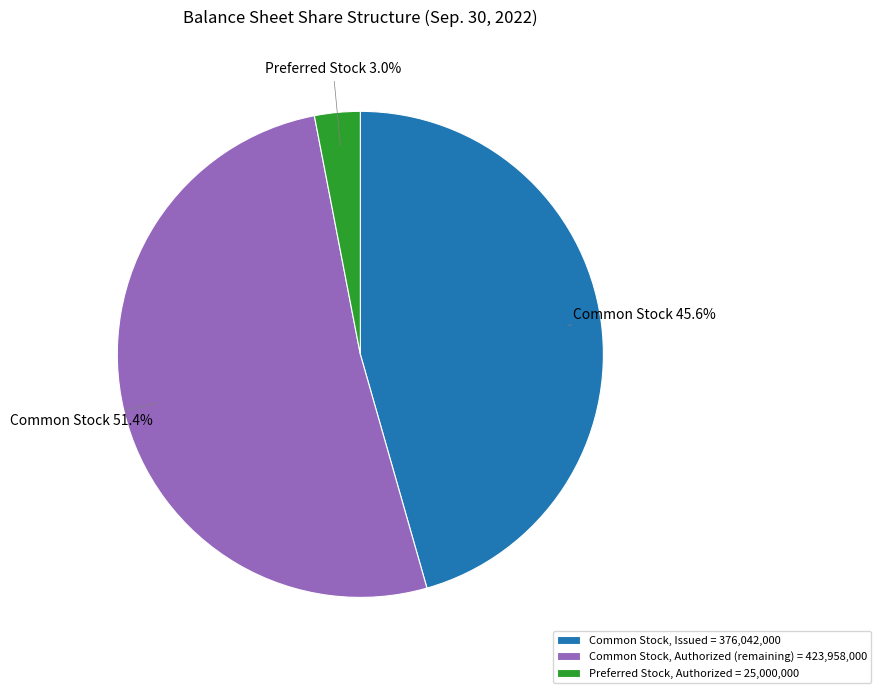

Which has a higher value, Preferred Stock, Authorized = 25,000,000 or Common Stock, Authorized (remaining) = 423,958,000?

Common Stock, Authorized (remaining) = 423,958,000